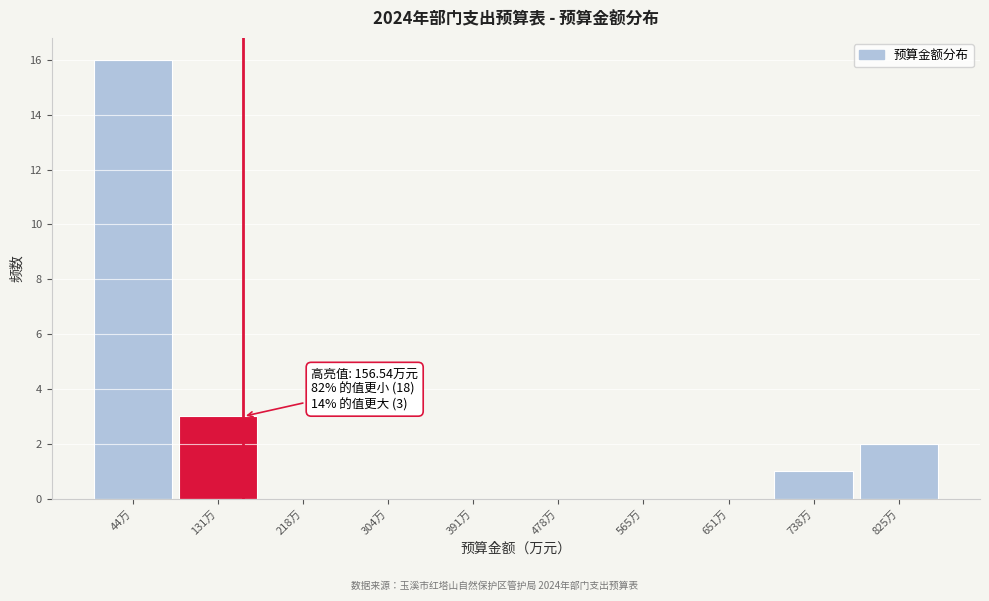

Which range on the x-axis has the tallest bar?

0 to 90